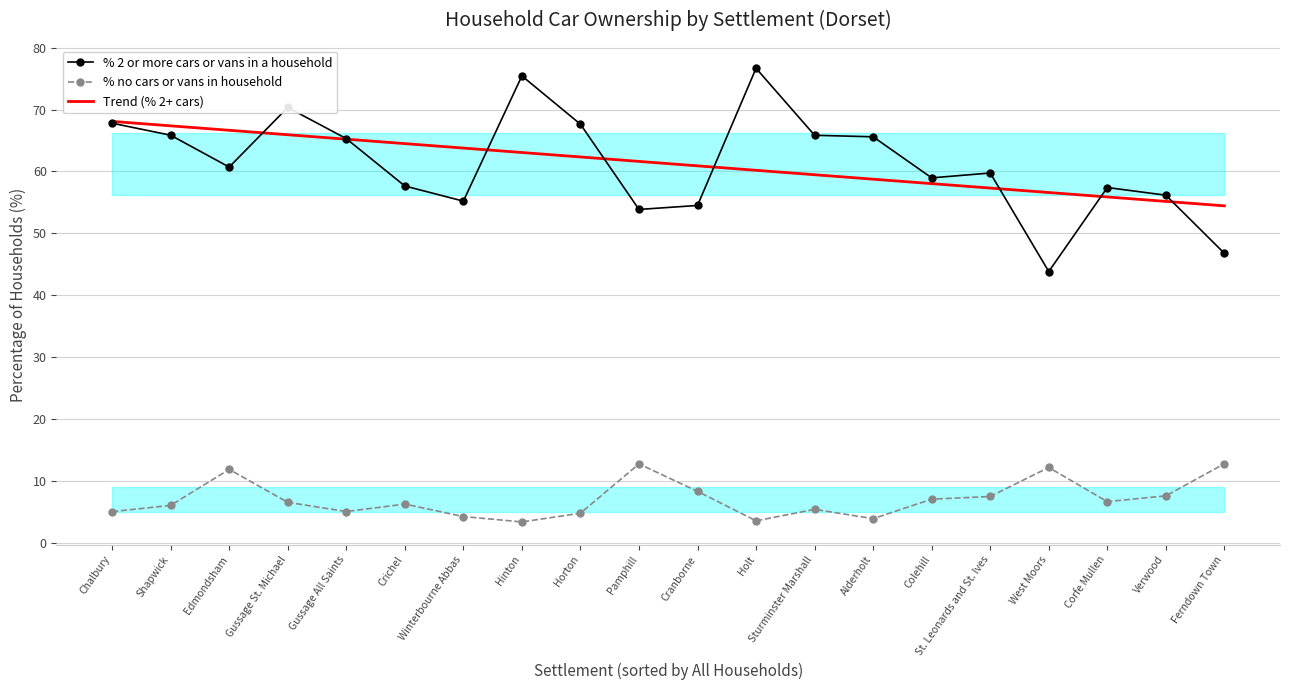

True or false: % no cars or vans in household and Trend (% 2+ cars) cross at least once.

False